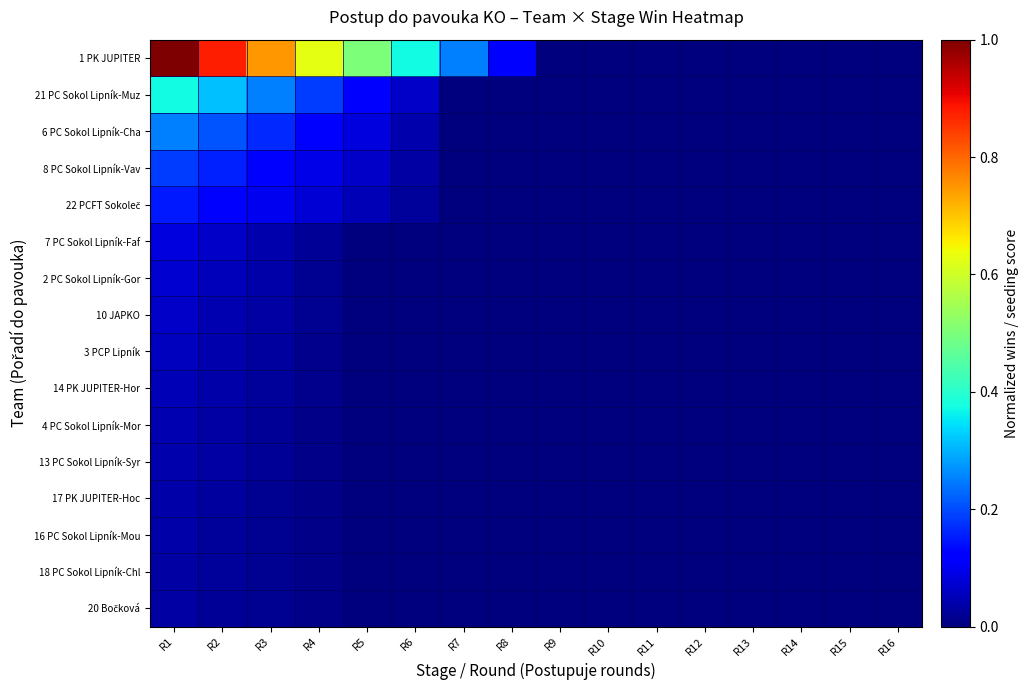

At how many categories does at least one series exceed 0?

8